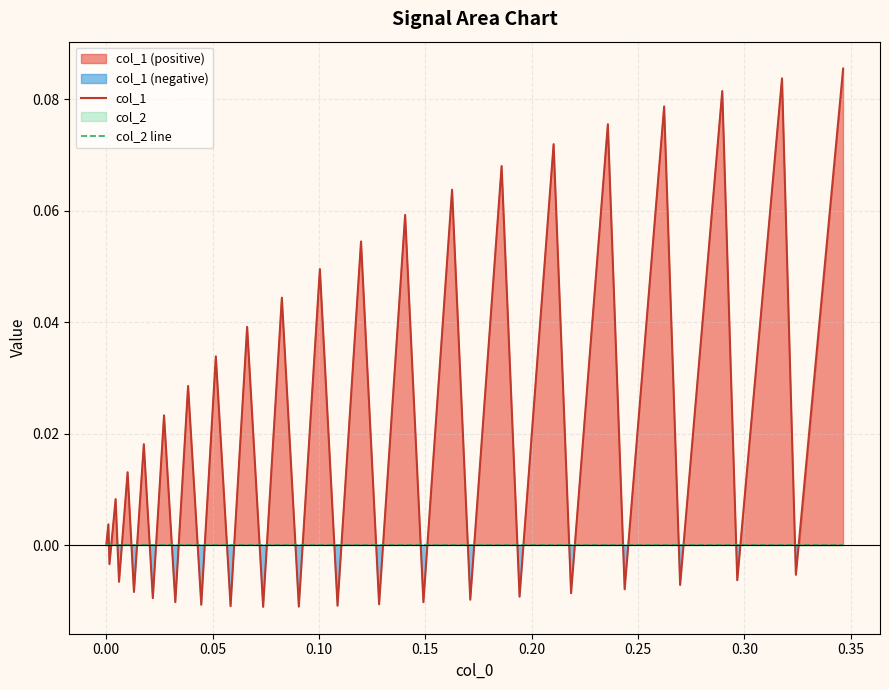

How many times do col_1 and col_2 line cross each other?

38